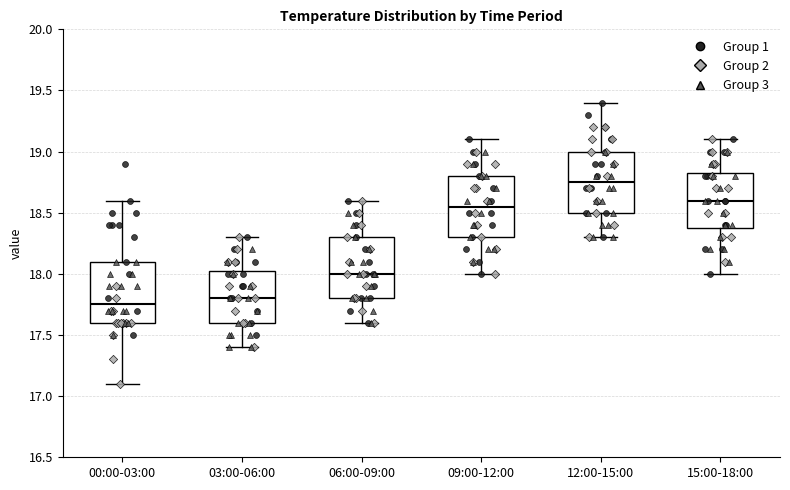

Which box's median line is the highest?

12:00-15:00